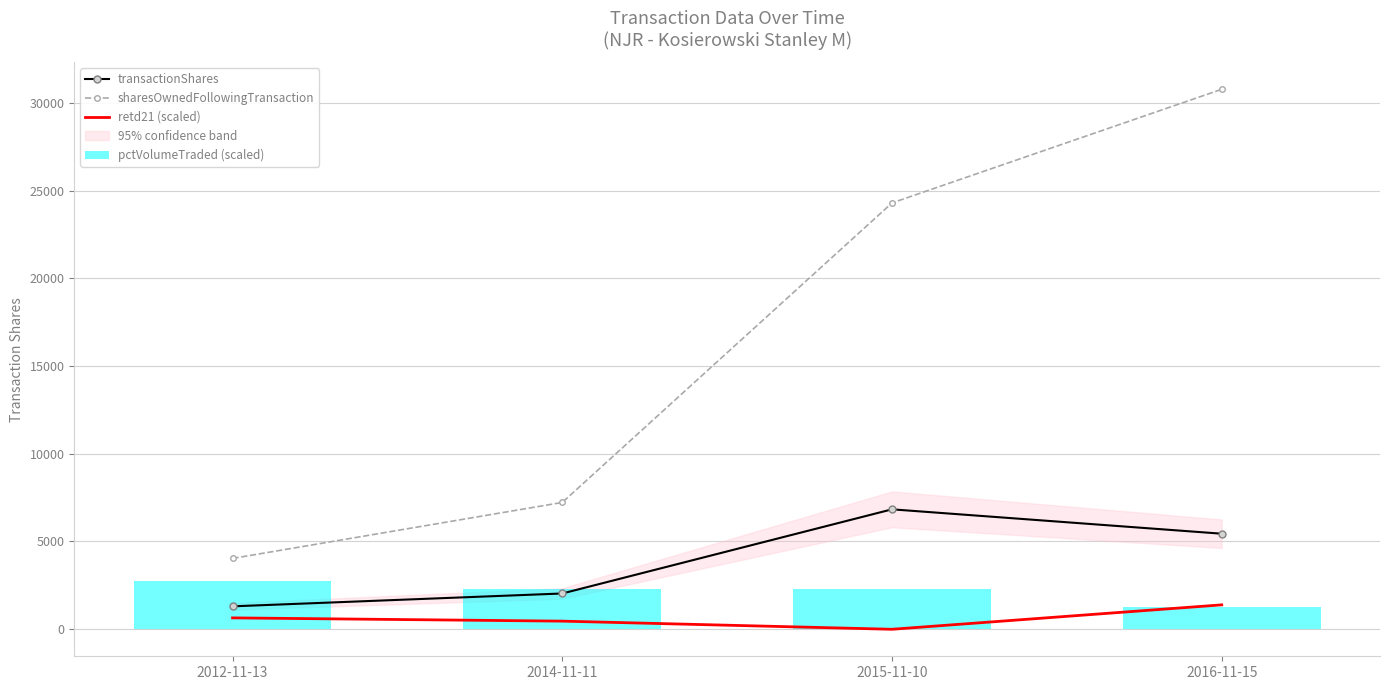

Where is retd21 (scaled) nearest to the value 666?

2012-11-13